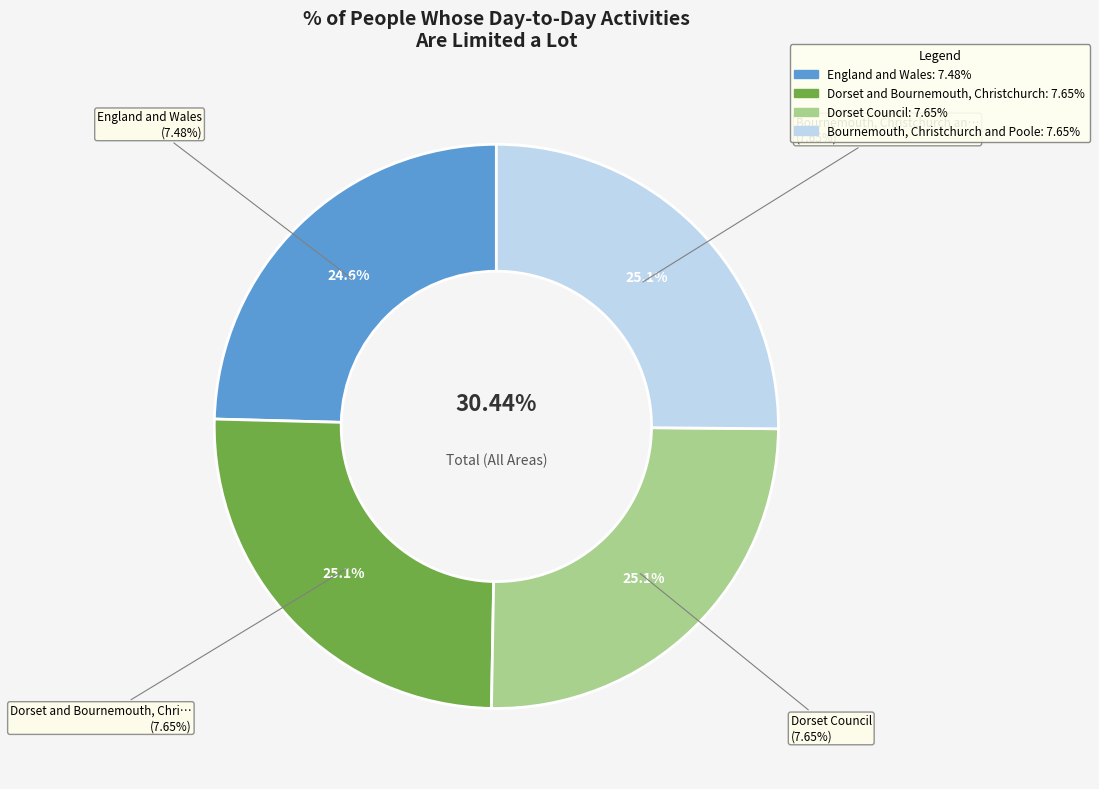

Between England and Wales and Dorset Council, which is larger?

Dorset Council